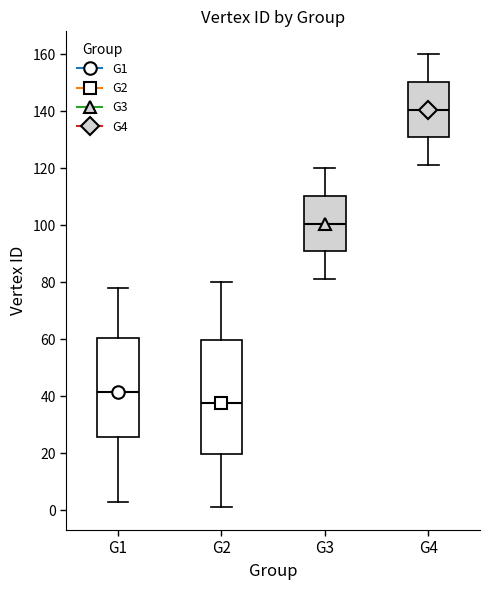

Reading left to right, read every box against the y-axis: the position of its median line, the range the box covers, and the ends of its whiskers. The values are not printed on the chart, so give them approximately, as read against the axis.

G1: median 42, box 26 to 60, whiskers 4 to 78
G2: median 38, box 20 to 60, whiskers 2 to 80
G3: median 100, box 90 to 110, whiskers 82 to 120
G4: median 140, box 130 to 150, whiskers 122 to 160